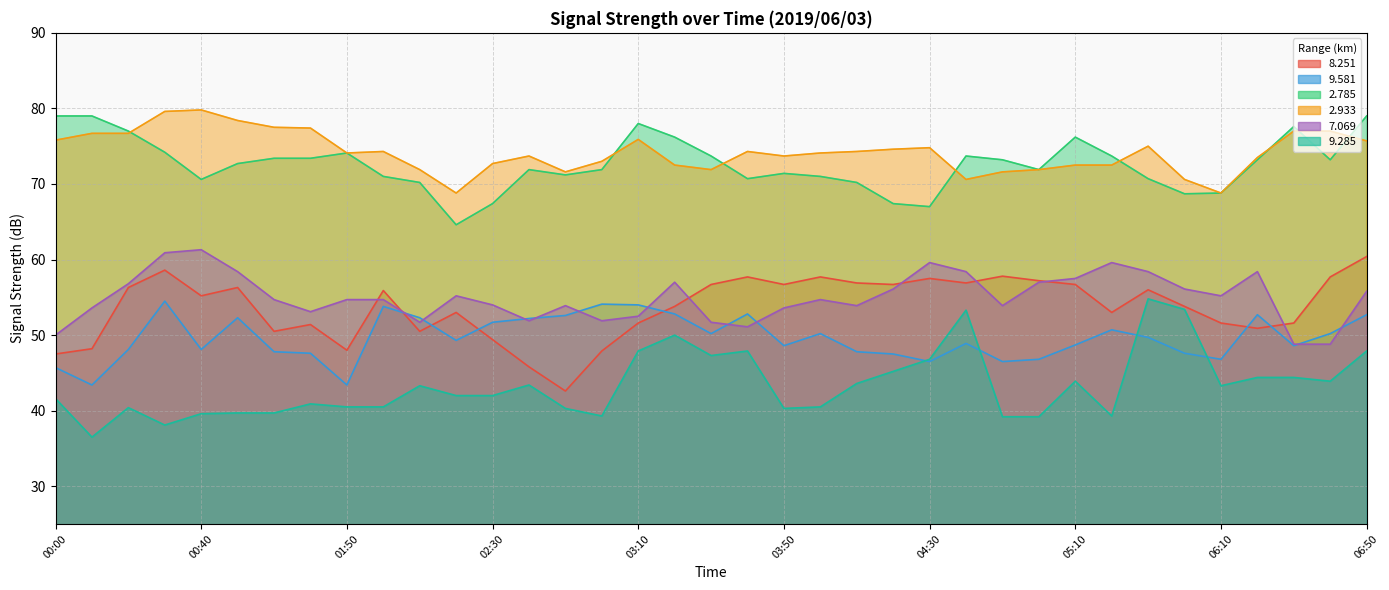

At 06:10, list the series in order from smallest to largest.

  9.285,   9.581,   8.251,   7.069,   2.785,   2.933